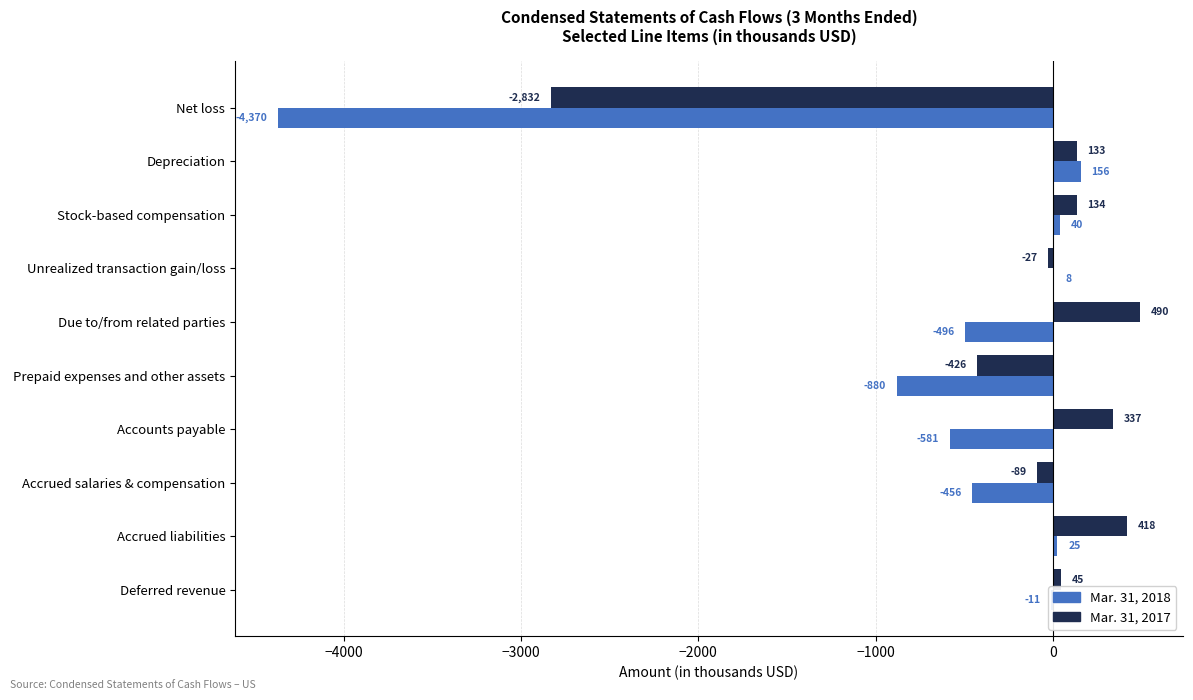

Which category has the highest value in the Mar. 31, 2018 series?

Depreciation